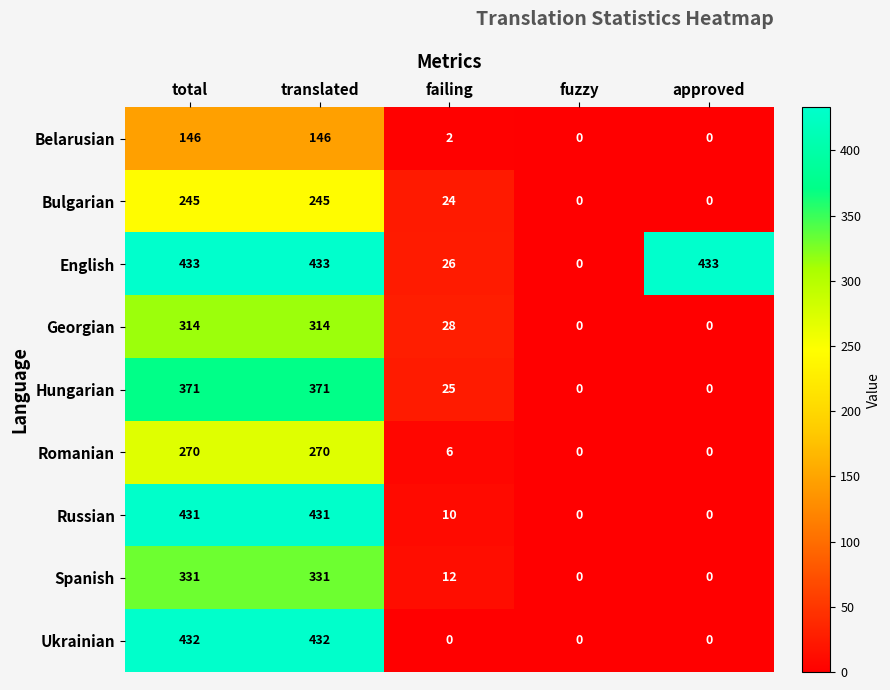

What is the sum of all English values?

1325